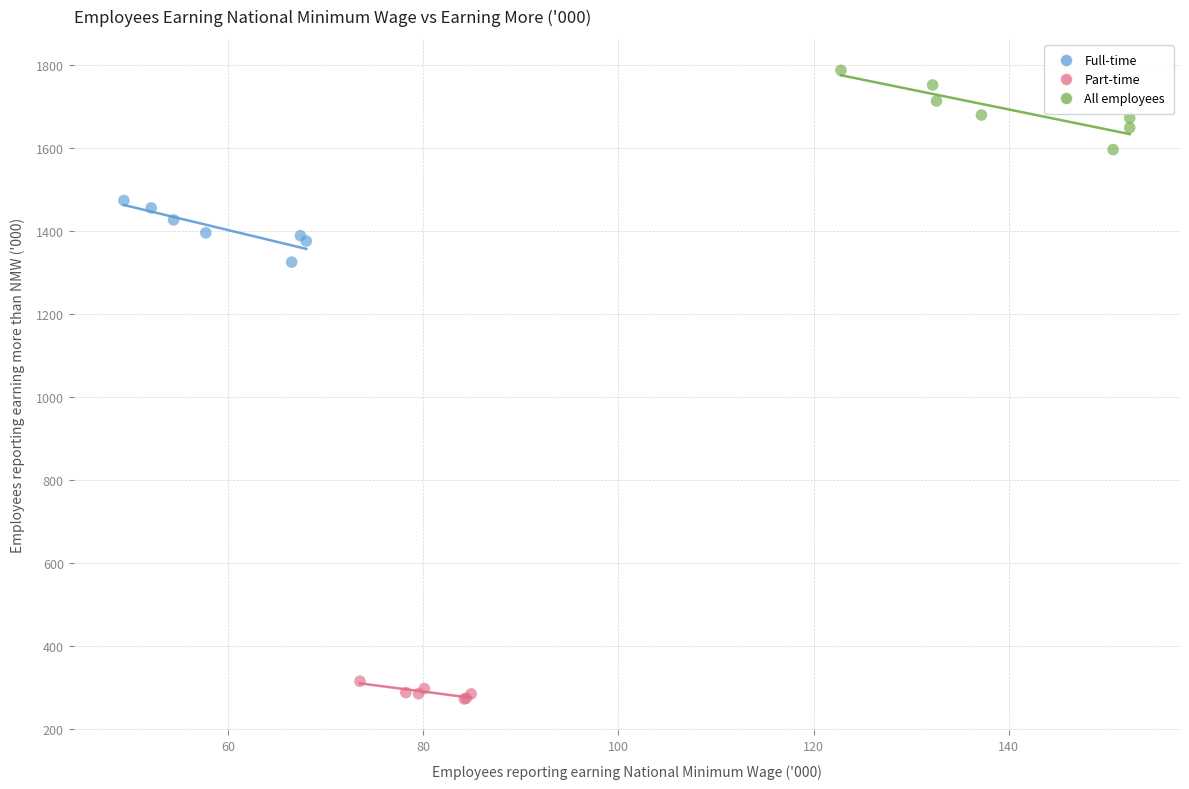

What are all the series names shown in the legend?

Full-time, Part-time, All employees